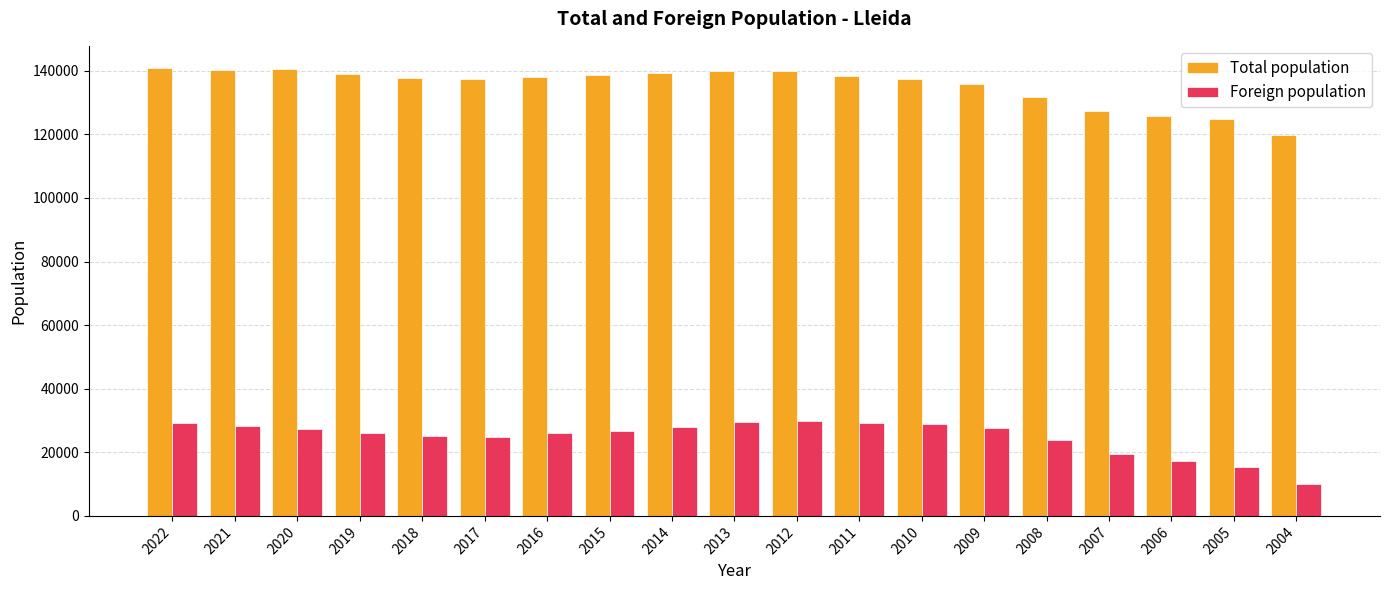

At 2004, list the series in order from largest to smallest.

Total population, Foreign population